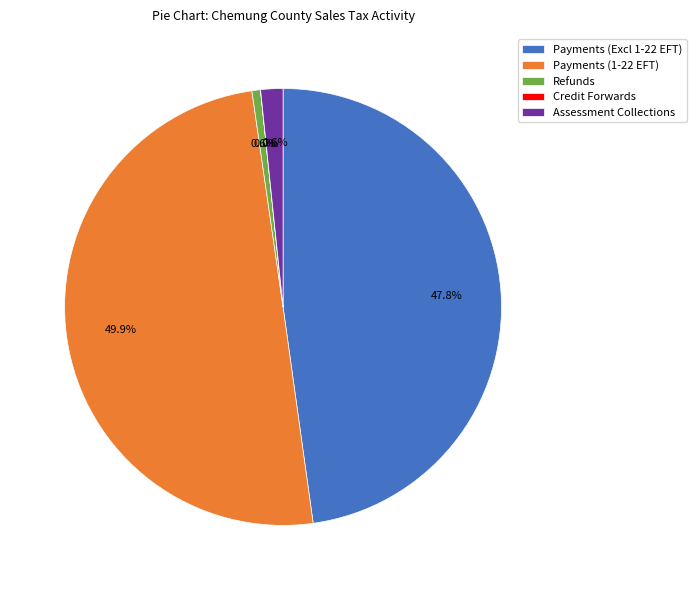

How much of the chart is everything except Refunds?

99.4%